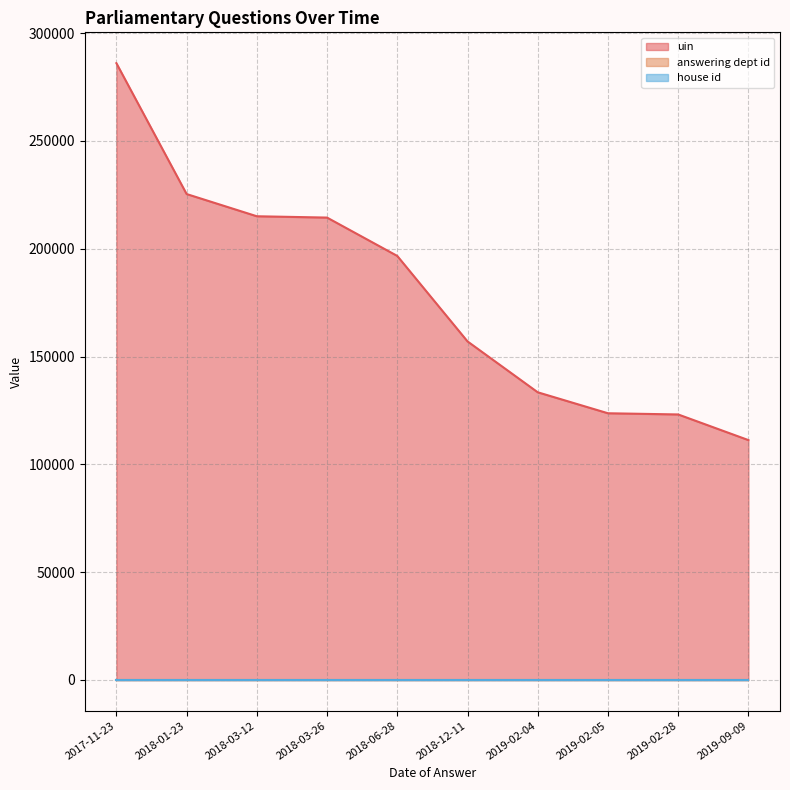

What are all the series names shown in the legend?

uin, answering dept id, house id